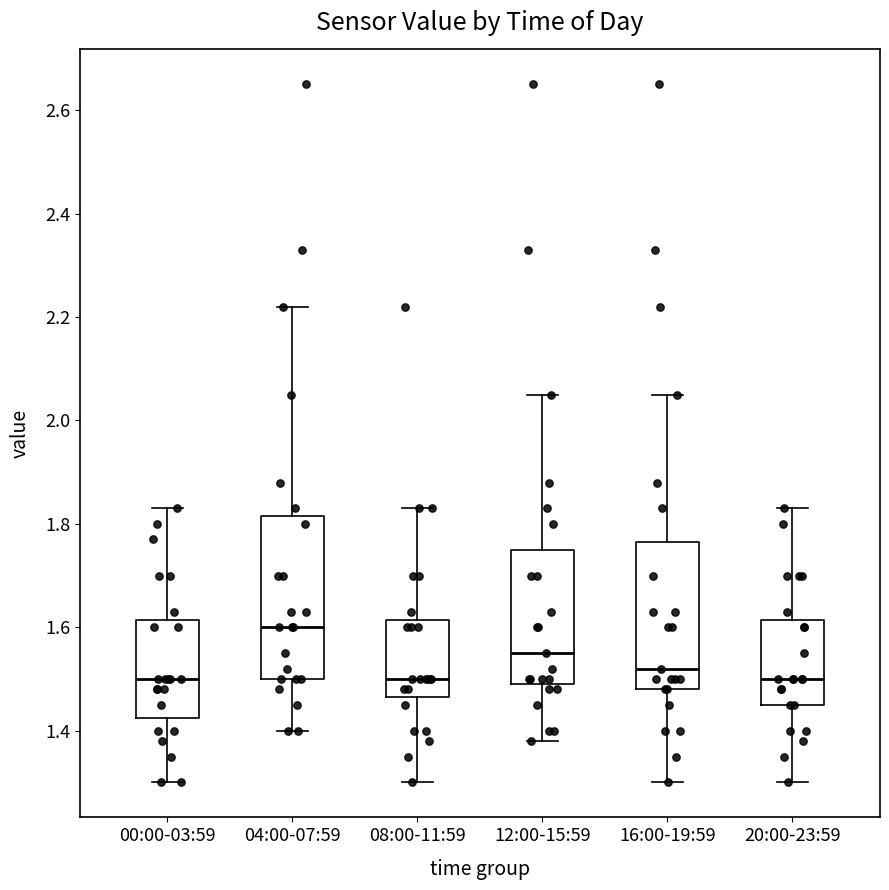

Reading left to right, transcribe this box plot: for each box, give where its median line is, the range the box spans, and where its two whiskers end, as read against the y-axis. The values are not printed on the chart, so give them approximately, as read against the axis.

00:00-03:59: median 1.50, box 1.42 to 1.62, whiskers 1.30 to 1.84
04:00-07:59: median 1.60, box 1.50 to 1.82, whiskers 1.40 to 2.22
08:00-11:59: median 1.50, box 1.46 to 1.62, whiskers 1.30 to 1.84
12:00-15:59: median 1.56, box 1.50 to 1.76, whiskers 1.38 to 2.06
16:00-19:59: median 1.52, box 1.48 to 1.76, whiskers 1.30 to 2.06
20:00-23:59: median 1.50, box 1.46 to 1.62, whiskers 1.30 to 1.84